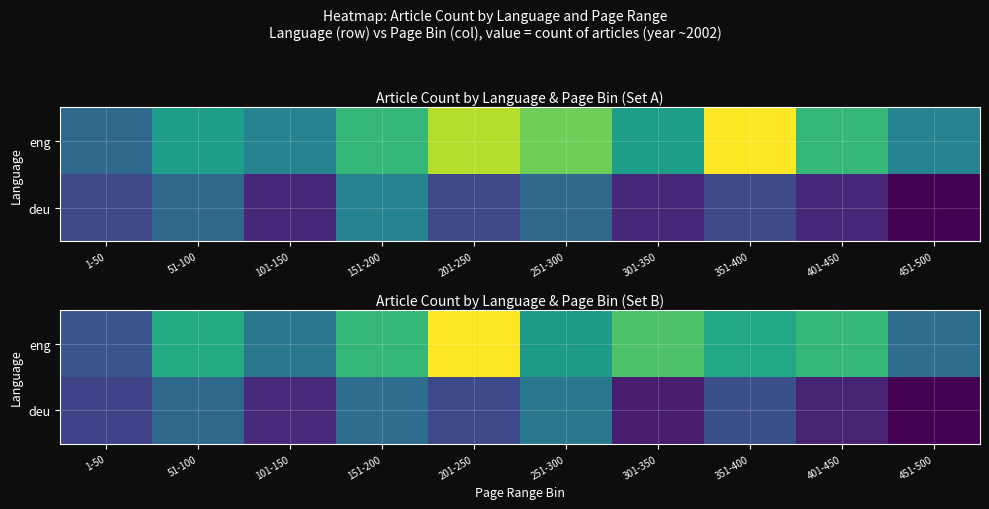

List the labels in order of eng value, smallest first.

1-50, 451-500, 101-150, 251-300, 351-400, 51-100, 151-200, 401-450, 301-350, 201-250